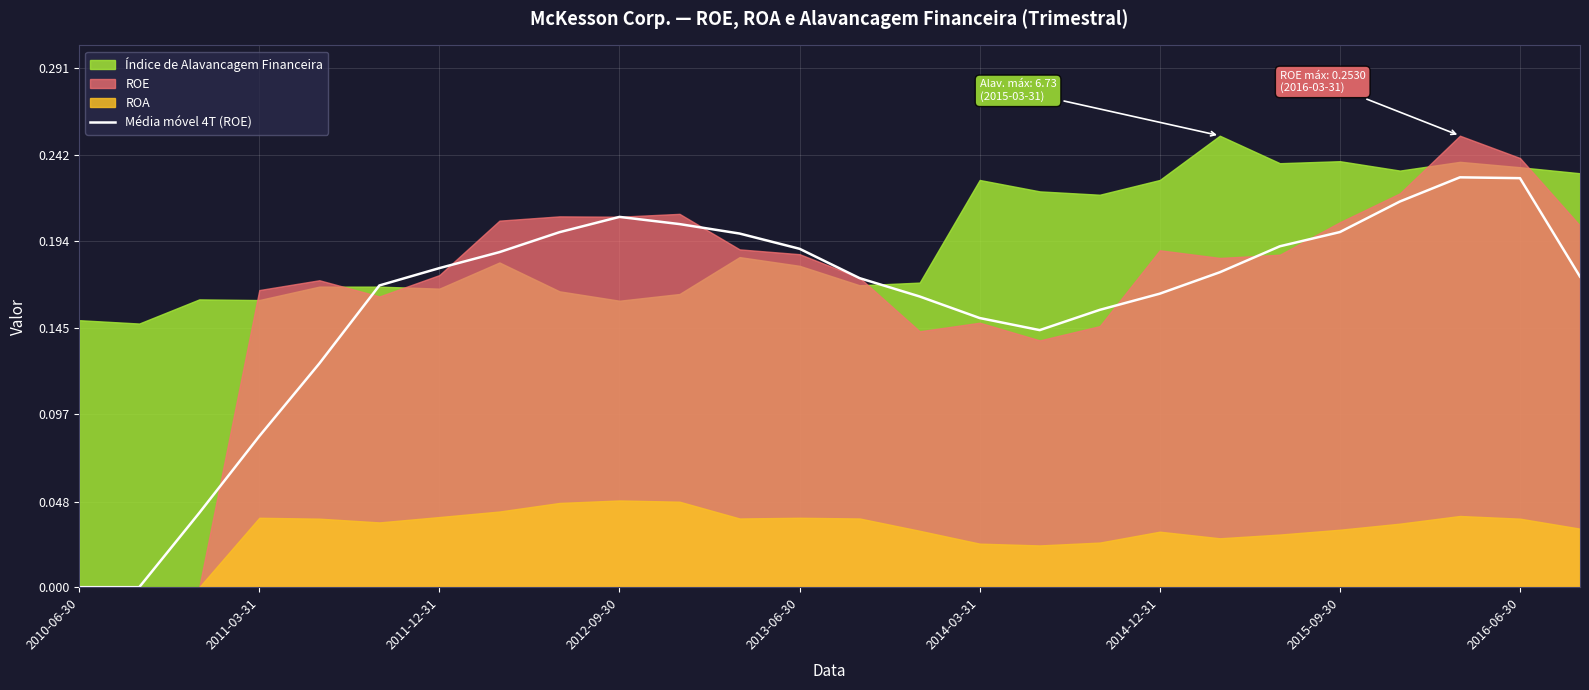

What is the sum of the values at 23 and 16?

0.4